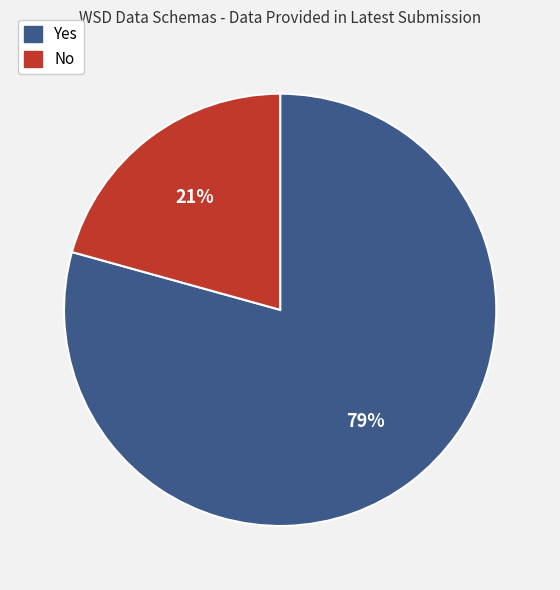

Which slice is the largest?

Yes